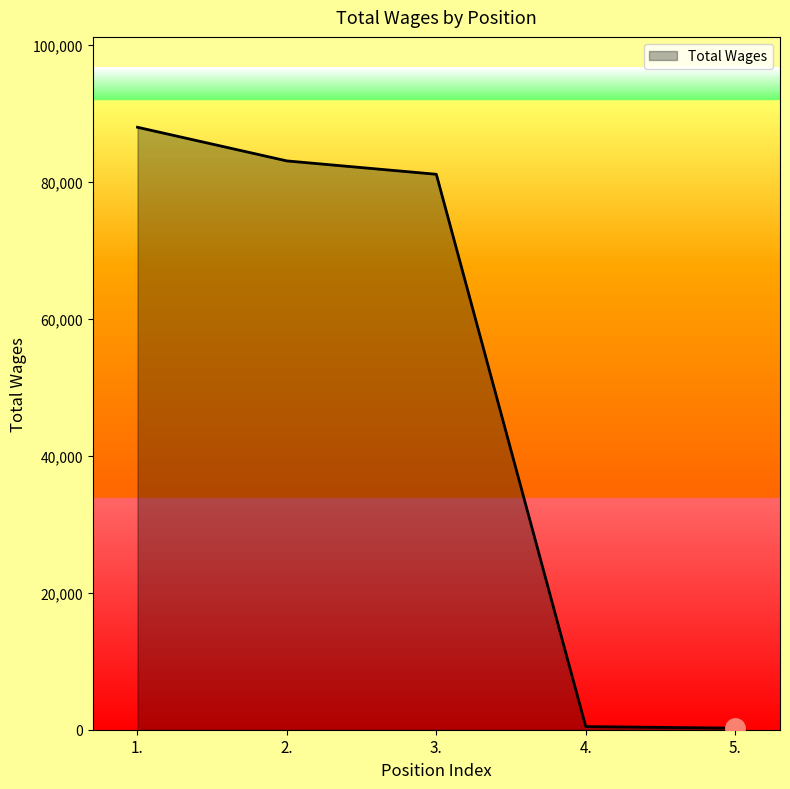

Does the chart have visible grid lines?

No